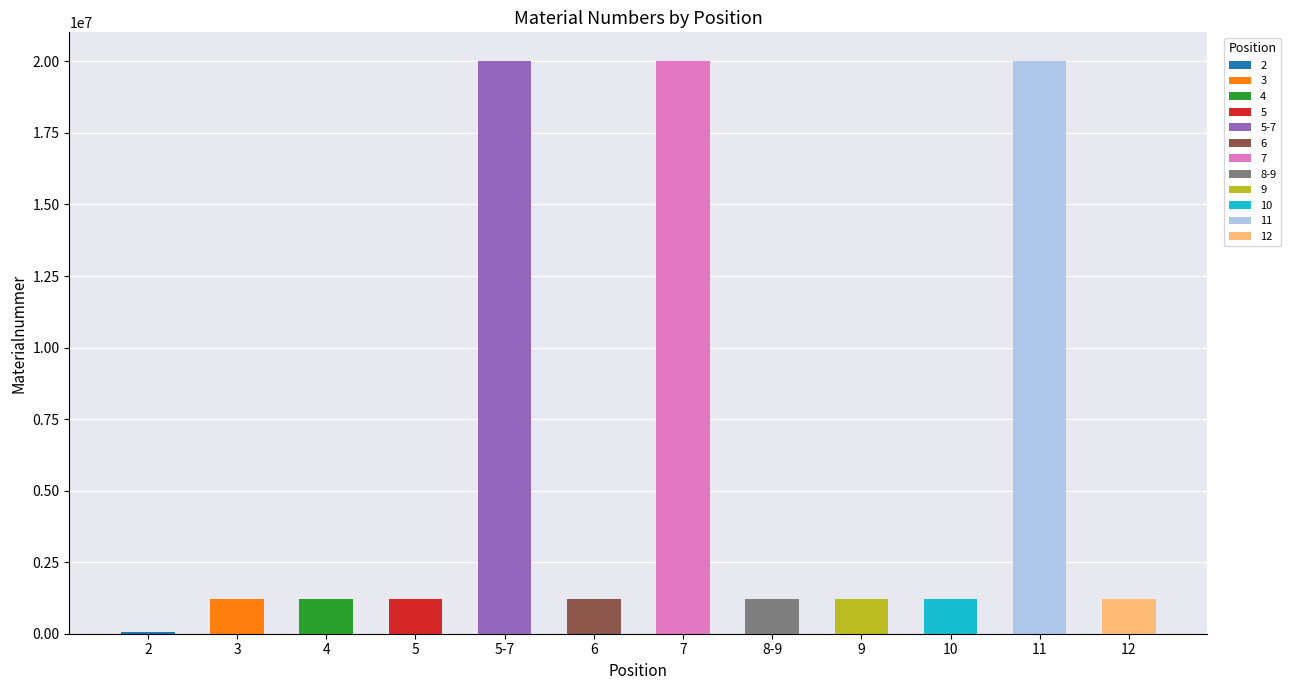

Reading left to right, list all the values displayed in this chart.

2=75875	3=1220473	4=1220474	5=1225086	5-7=20014736	6=1220475	7=20014771	8-9=1220477	9=1225053	10=1220052	11=20003241	12=1220479